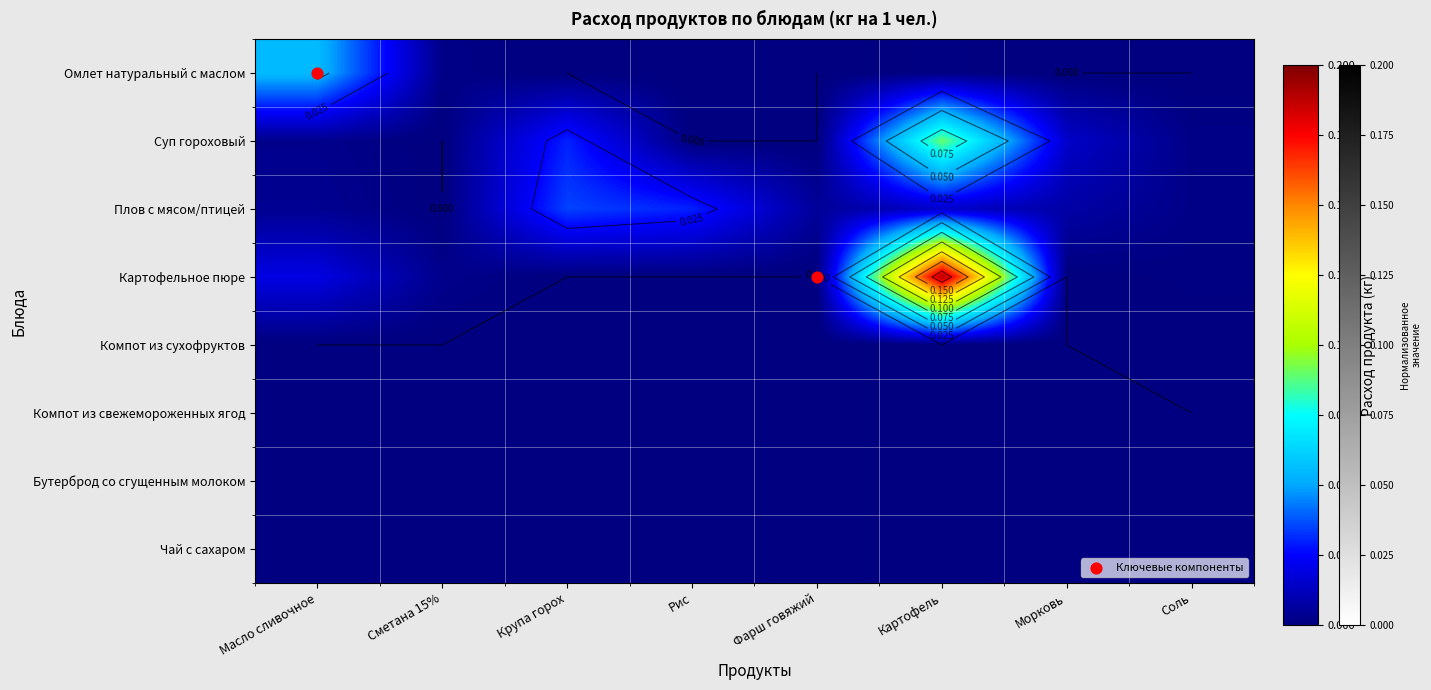

What is the sum of the Картофельное пюре values at Морковь and Картофель?

0.2